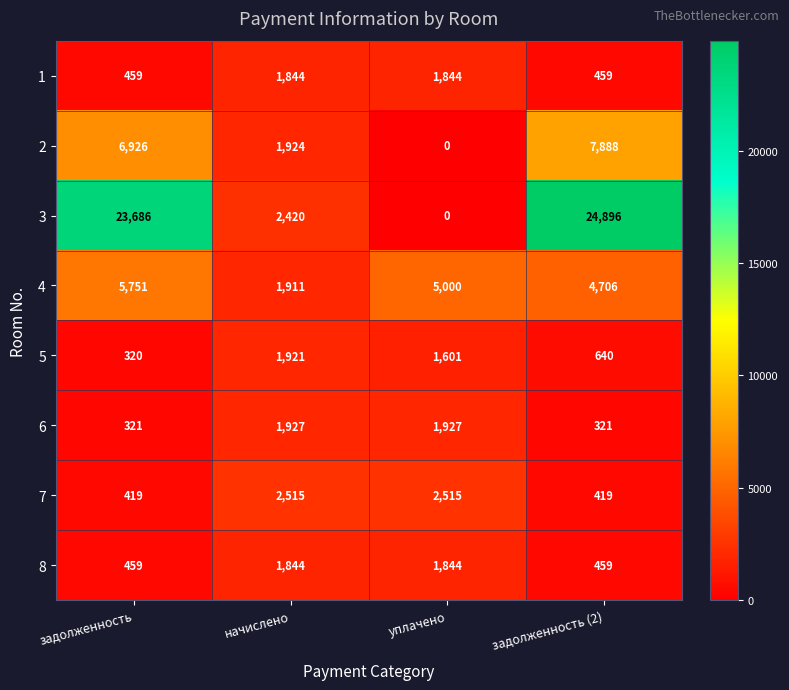

Read the 1 value at задолженность, to the nearest 100.

500